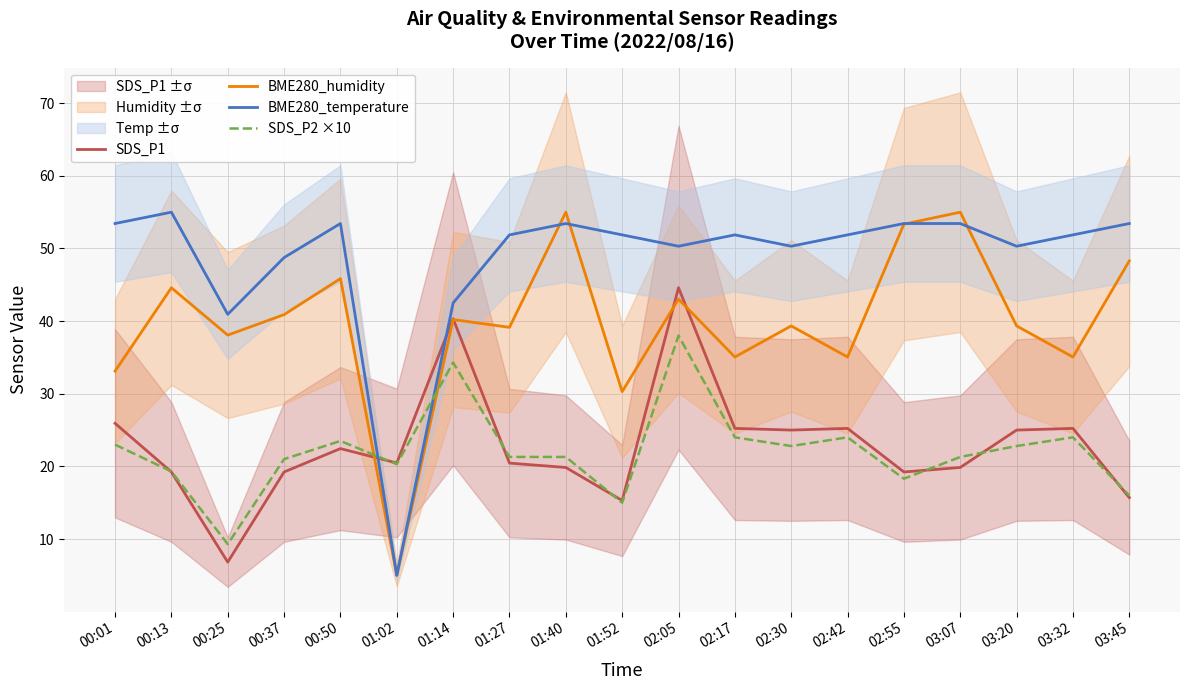

Does the chart have visible grid lines?

Yes